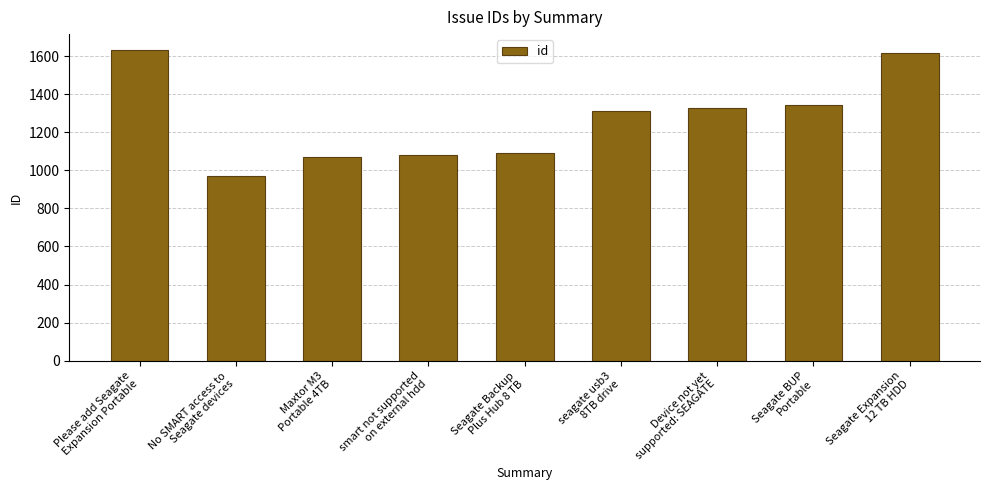

How many bars are there in total?

9